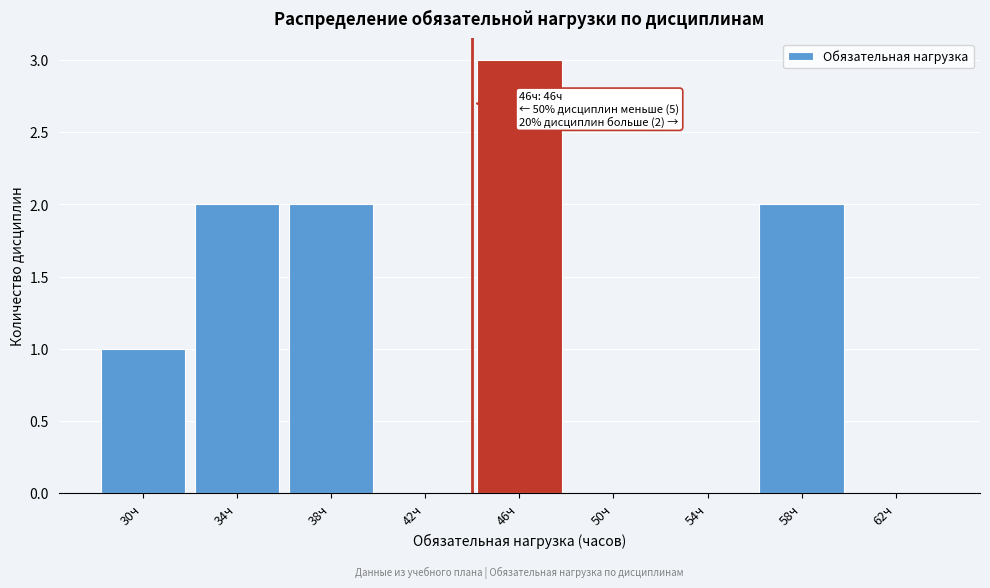

Reading left to right, list all the values displayed in this chart.

30ч=1	34ч=2	38ч=2	42ч=0	46ч=3	50ч=0	54ч=0	58ч=2	62ч=0